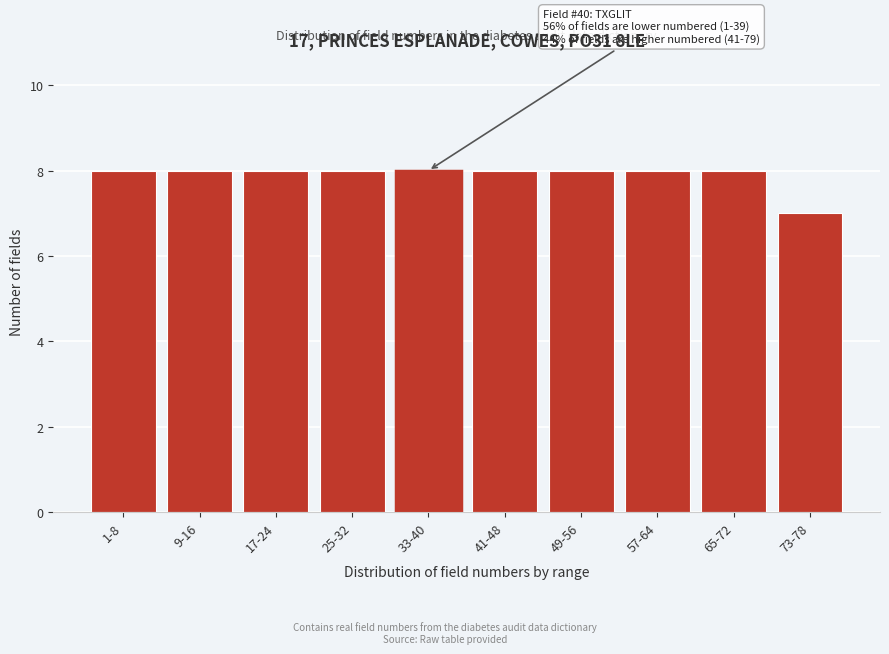

Reading left to right, extract all data points from this chart.

1-8=8	9-16=8	17-24=8	25-32=8	33-40=8	41-48=8	49-56=8	57-64=8	65-72=8	73-78=7